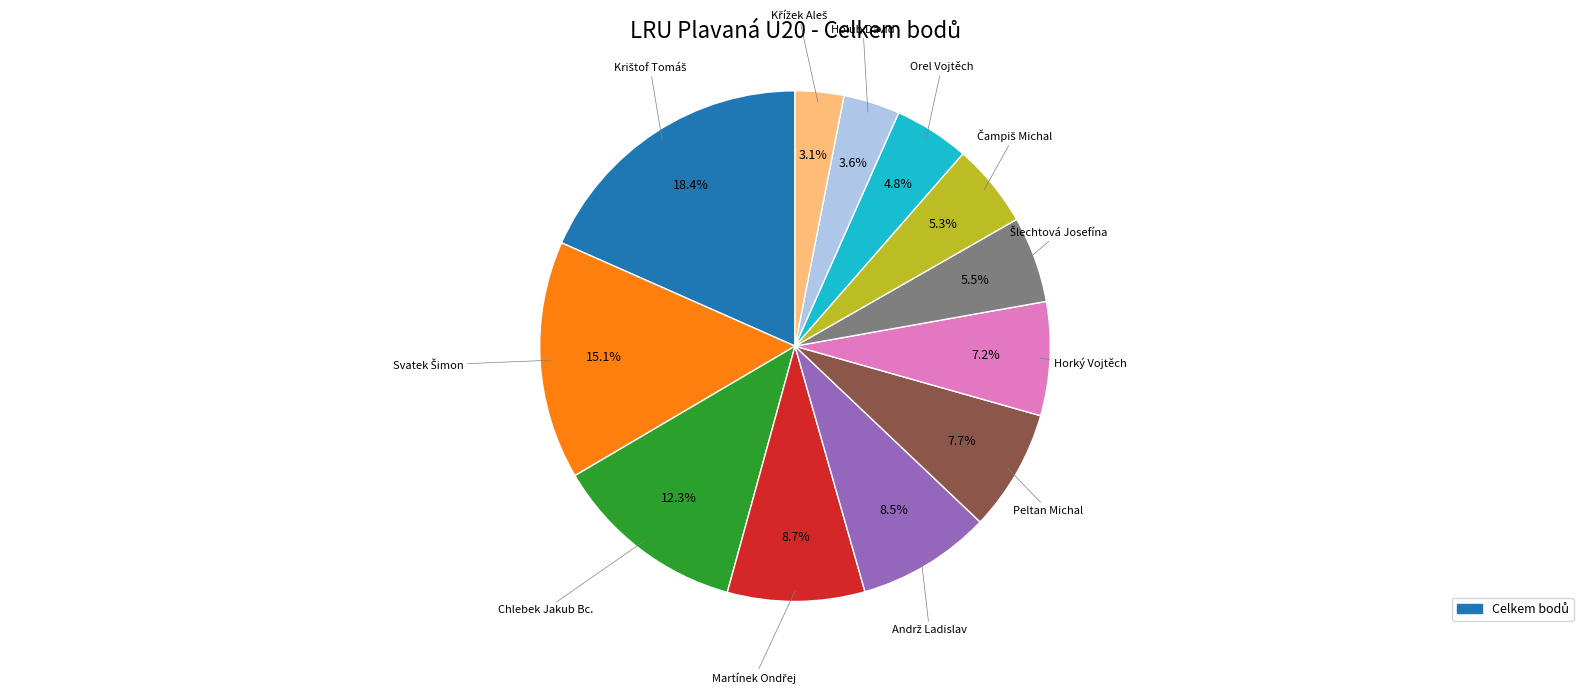

Does any single category account for the majority?

No